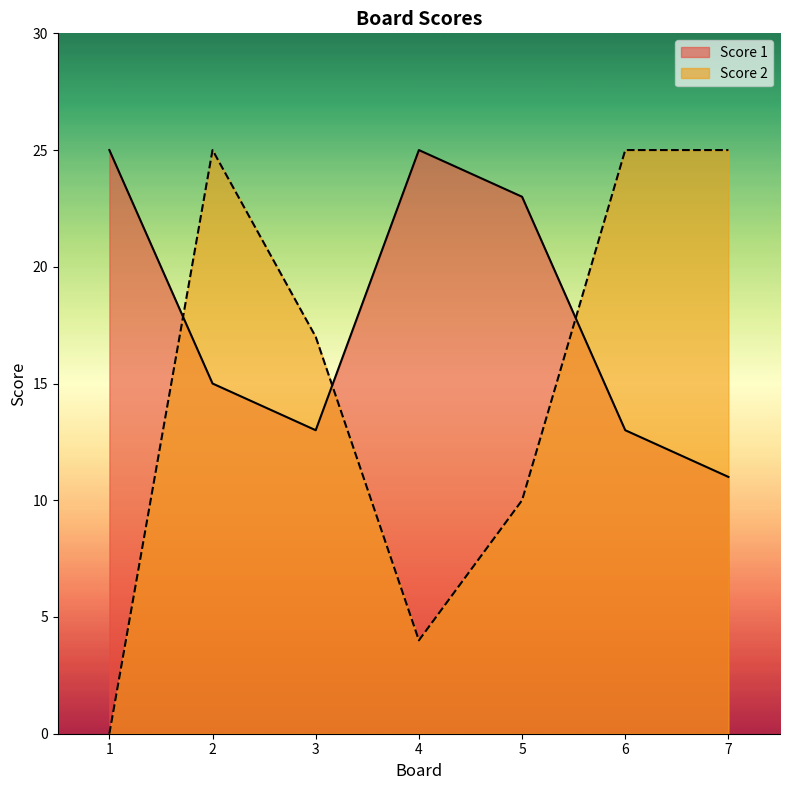

The Score 1 series shows 9 at 5. True or false?

False